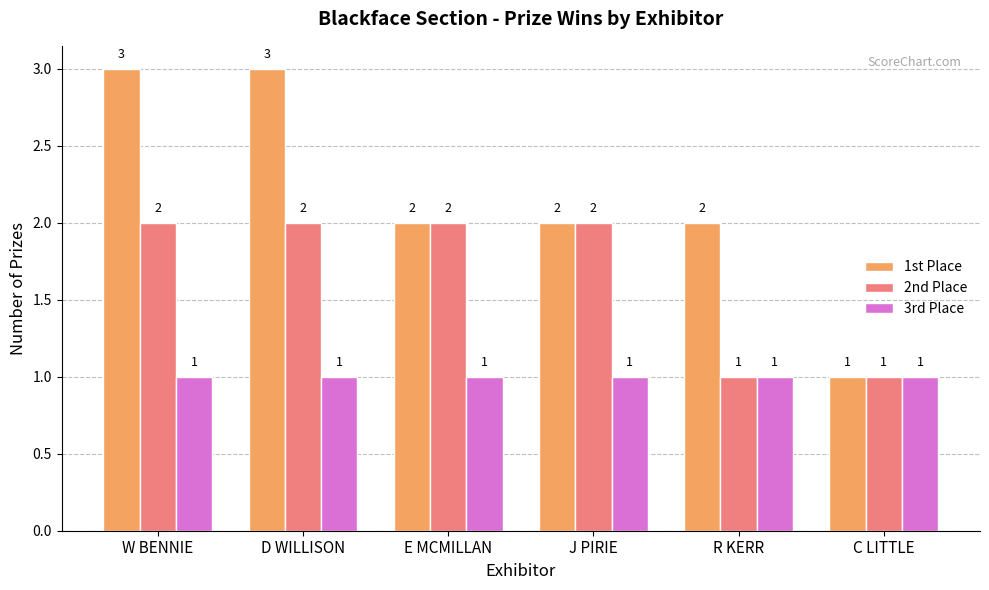

Which series has the largest range (max minus min)?

1st Place